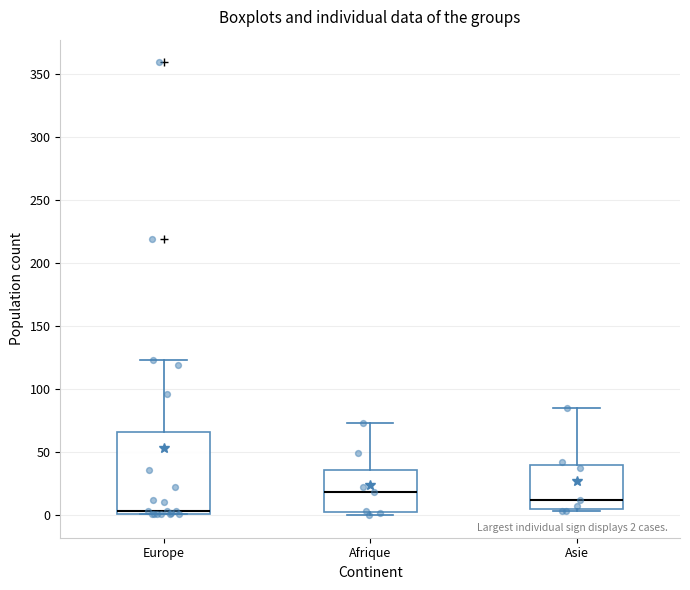

Which box is the tallest, from its lower edge to its upper edge?

Europe